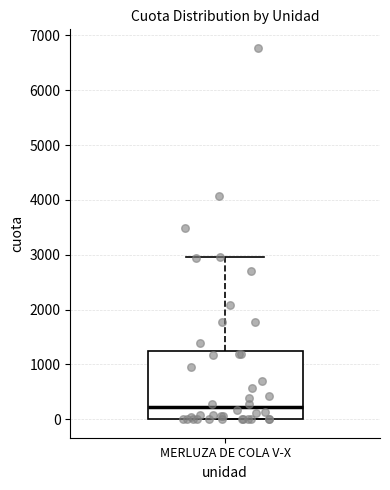

Transcribe this box plot: give where the median line is, the range the box spans, and where the two whiskers end, as read against the y-axis. The values are not printed on the chart, so give them approximately, as read against the axis.

median 200, box 0 to 1200, whiskers 0 to 3000